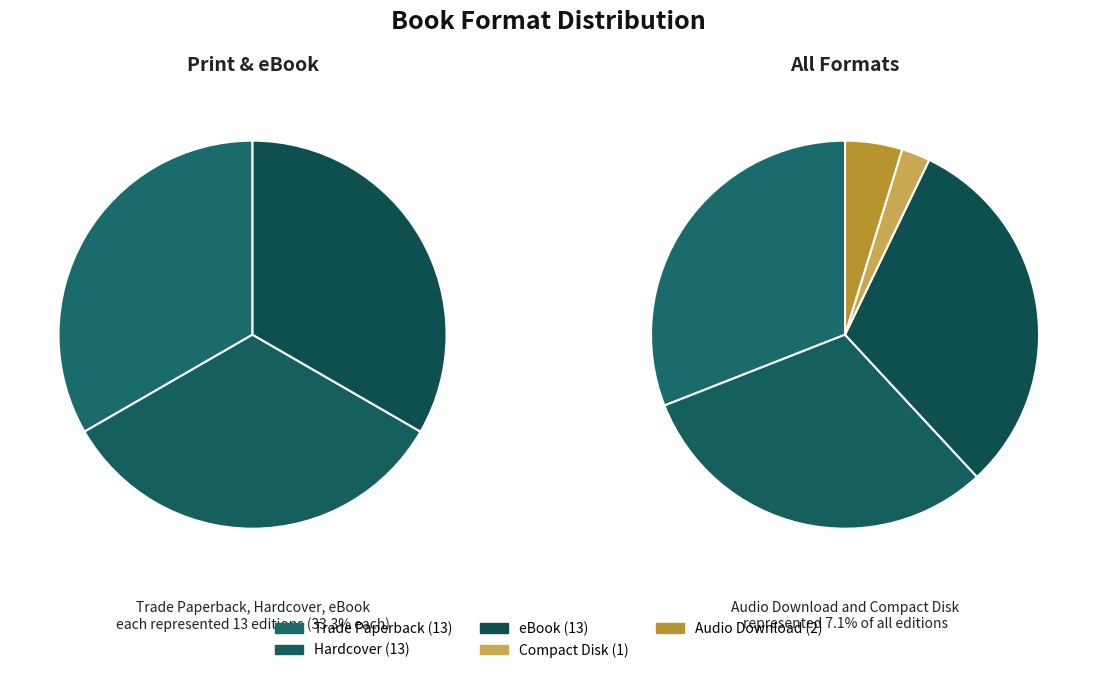

To the nearest percent, what is the difference between the largest and smallest slice percentages?

29%